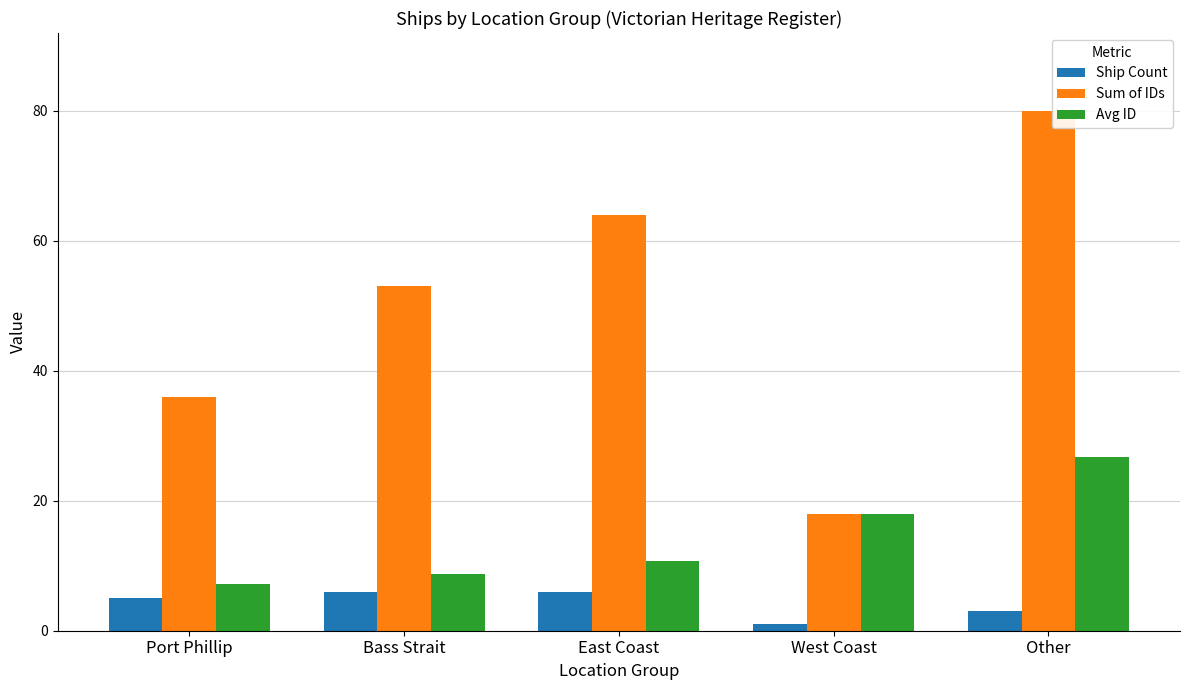

Which series has the largest total across all categories?

Sum of IDs